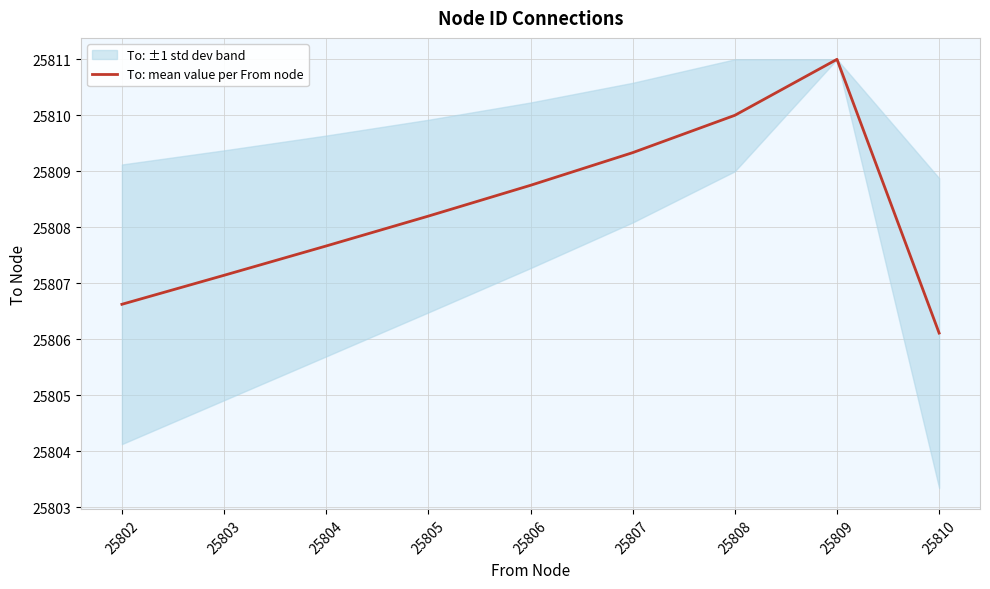

Count the number of data series in this chart.

1